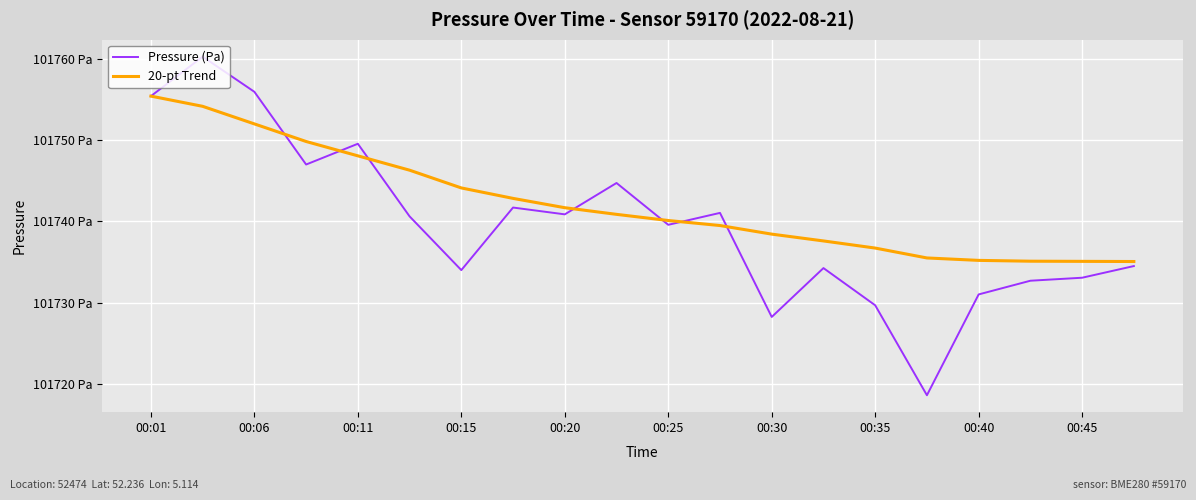

What are all the series names shown in the legend?

Pressure (Pa), 20-pt Trend